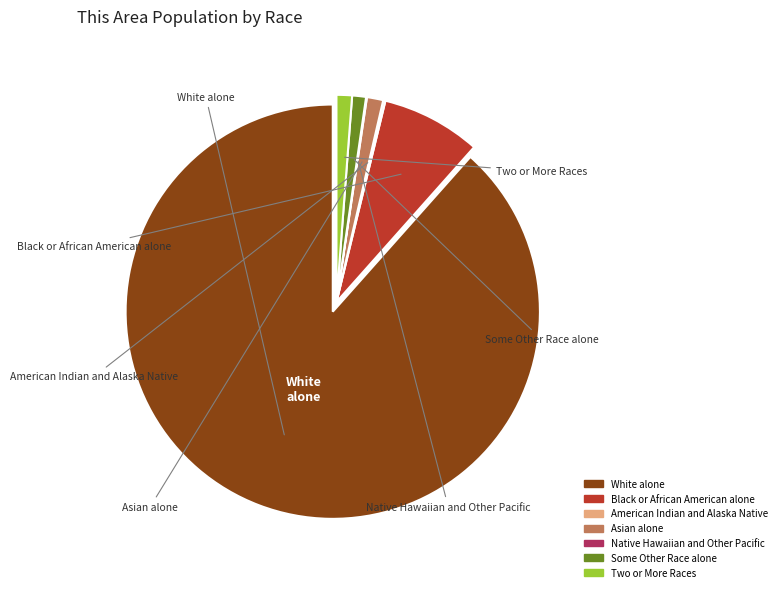

Do Asian alone and White alone together represent more than half of the pie?

Yes